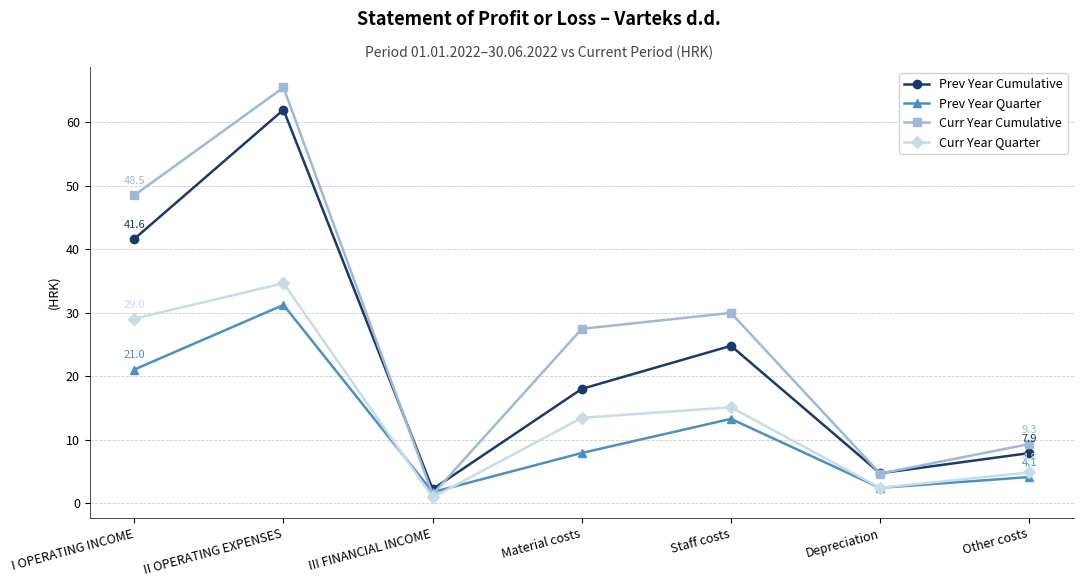

What is the sum of the Prev Year Cumulative values at III FINANCIAL INCOME and Staff costs?

27.0